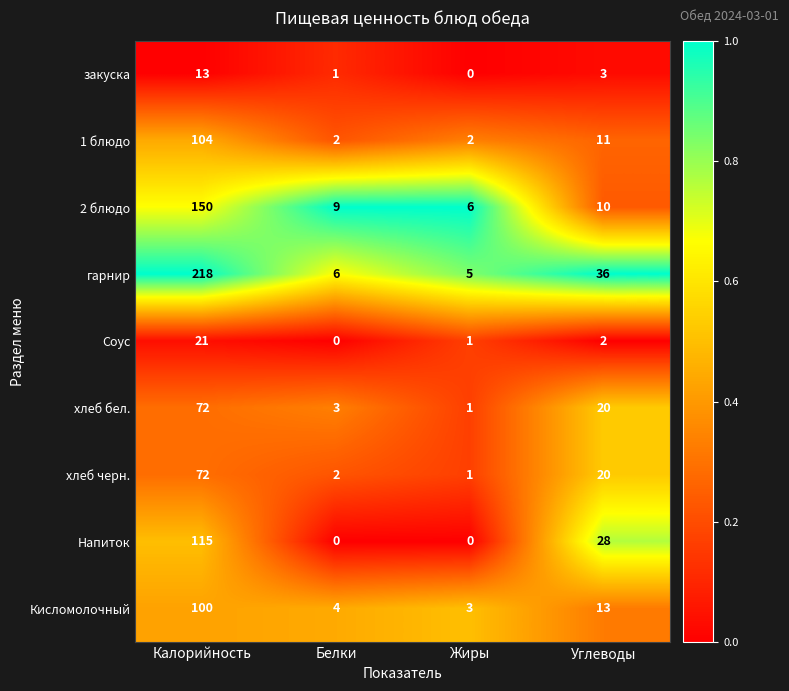

How many distinct data groups are displayed?

9